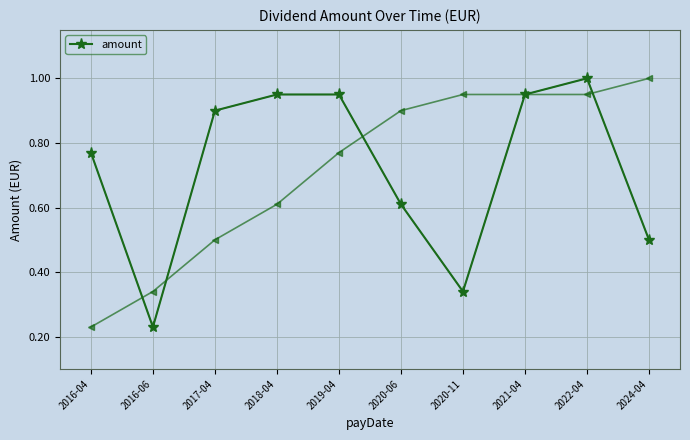

What is the label of the 2nd point from the left?

2016-06